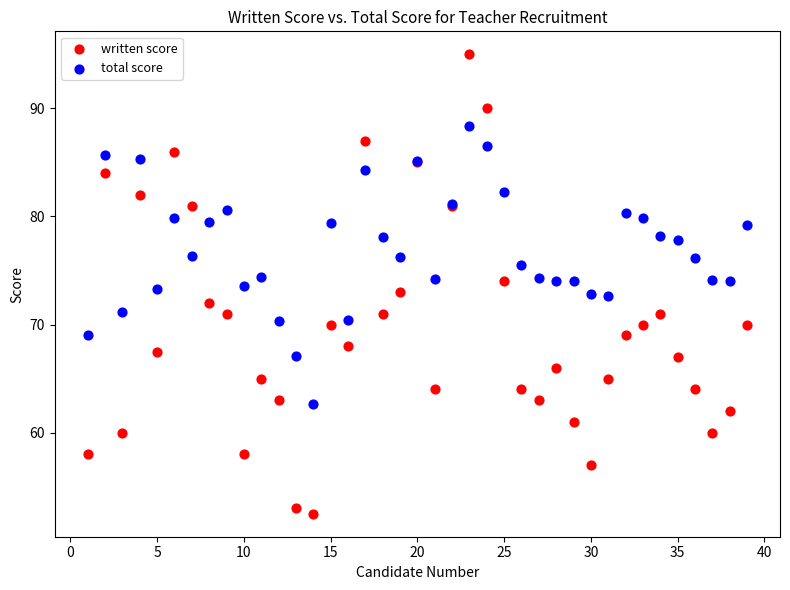

What are all the series names shown in the legend?

written score, total score